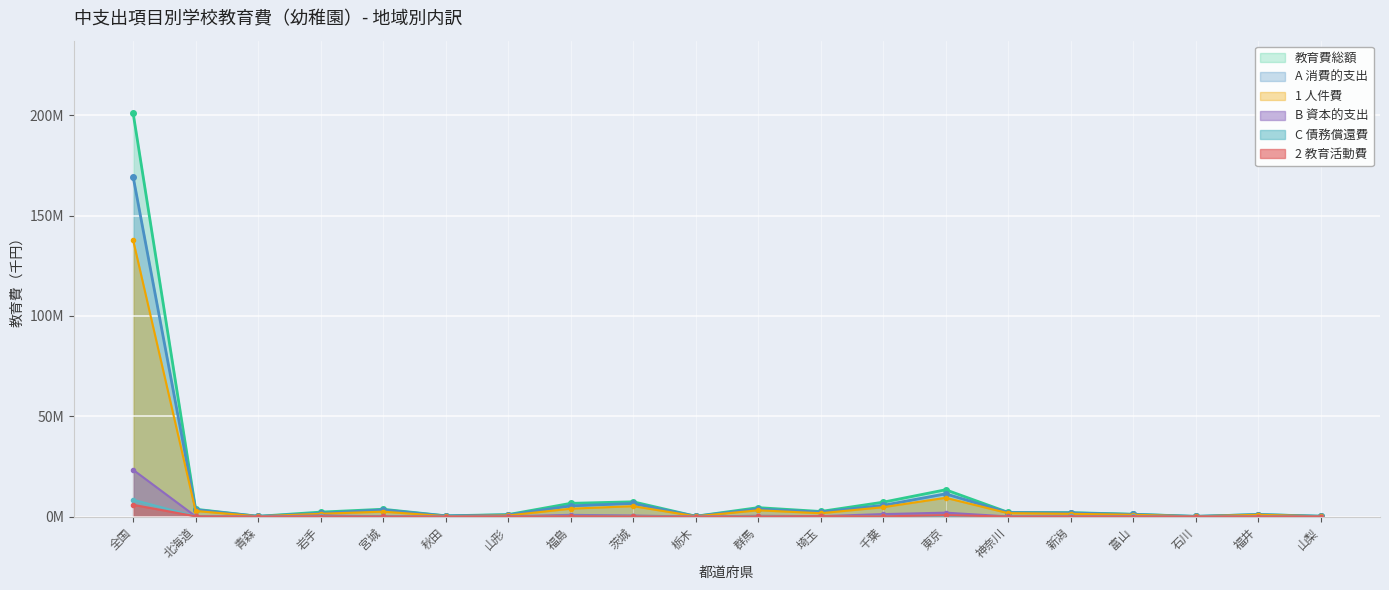

What are all the series names shown in the legend?

教育費総額, A 消費的支出, 1 人件費, B 資本的支出, C 債務償還費, 2 教育活動費